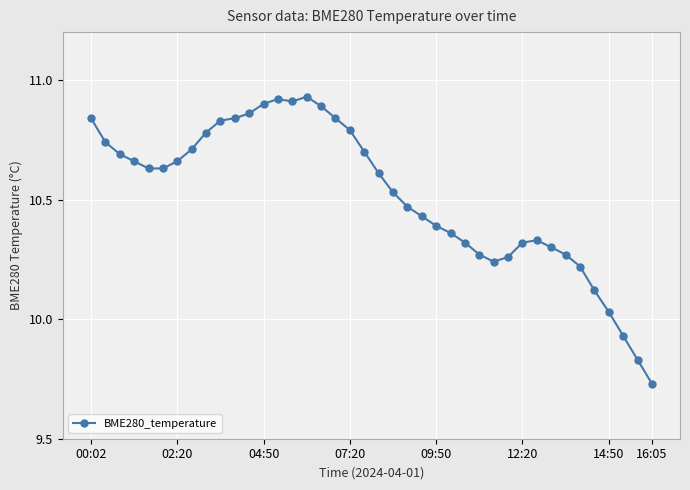

What is the sum of all values?

420.7